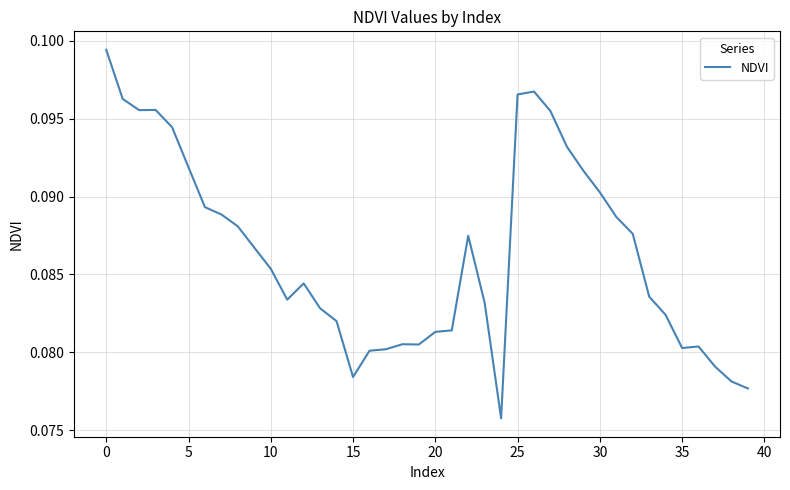

How many lines are shown in the chart?

1